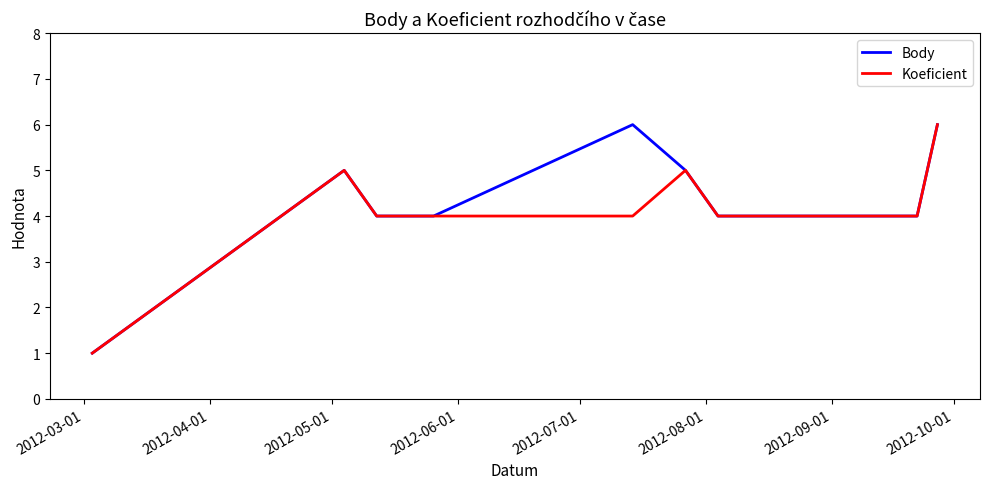

What is the maximum value shown in the chart?

6